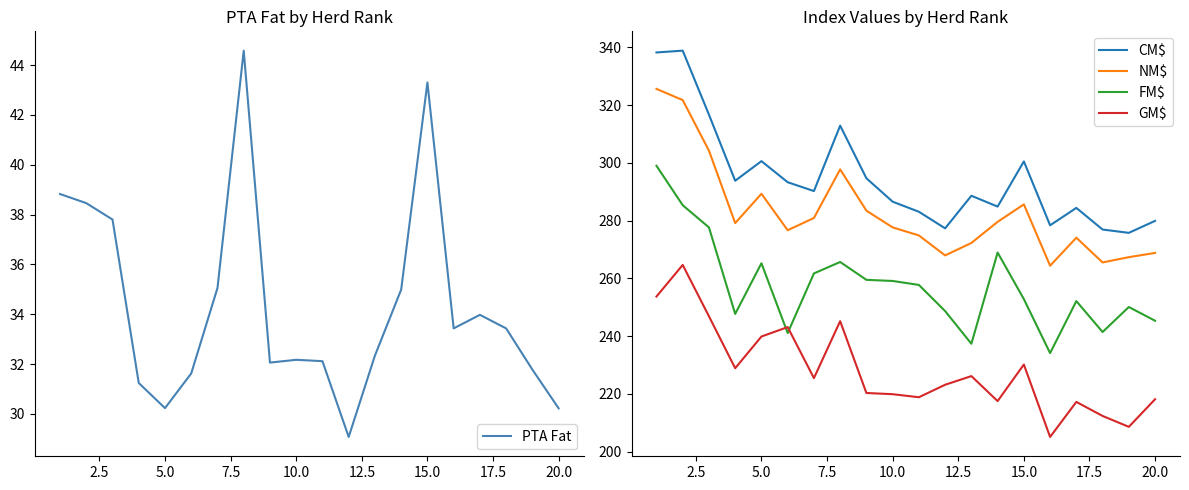

What is the maximum value for CM$?

338.9